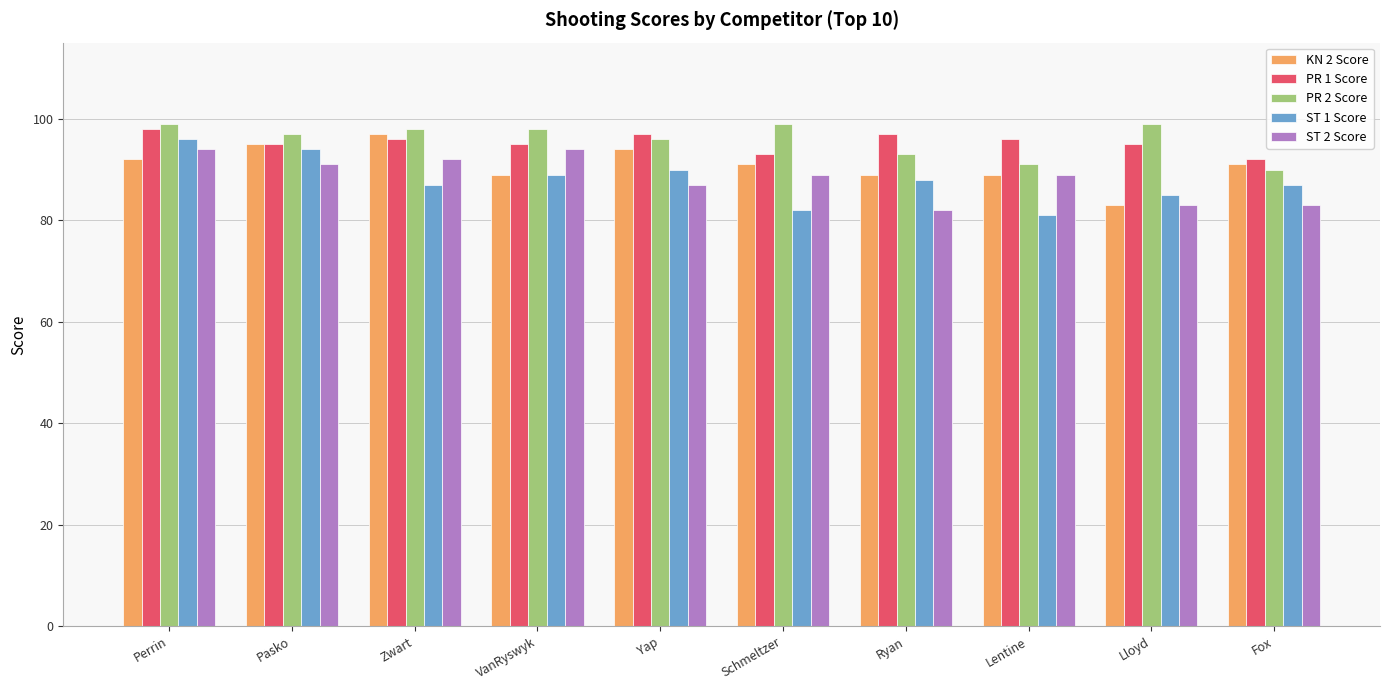

True or false: PR 1 Score has a value of 64 at Pasko.

False